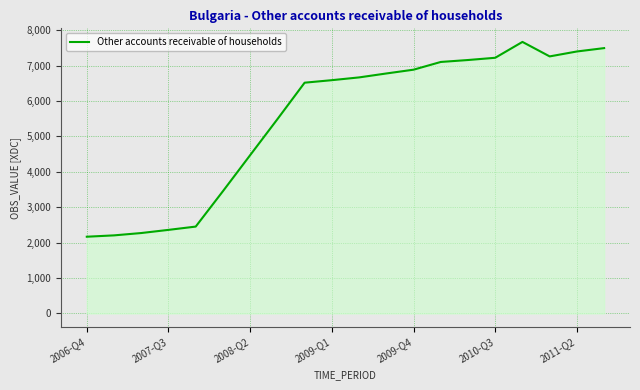

What is the sum of all values?

109569